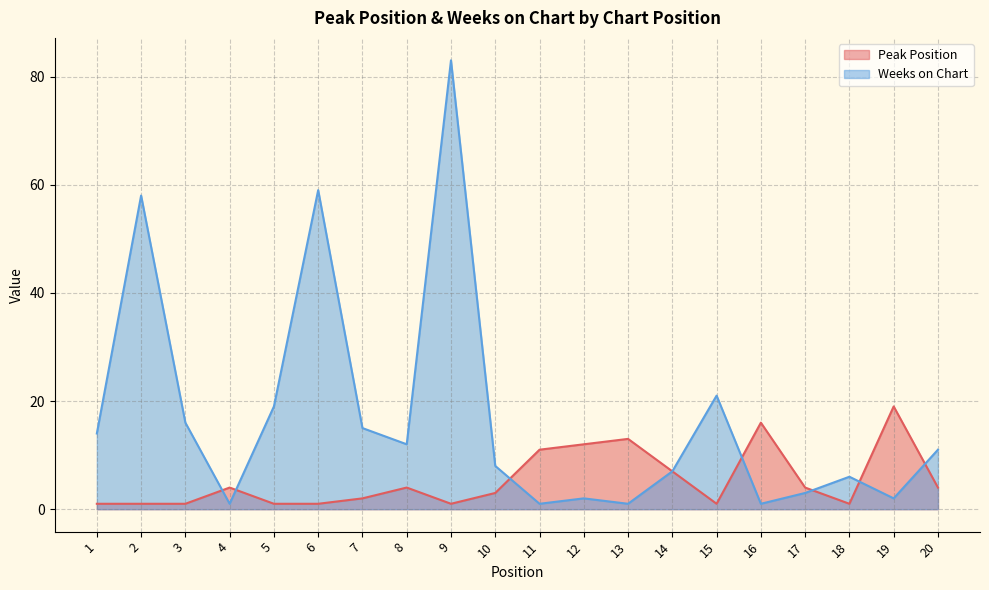

What is the difference between the maximum and minimum values in the Weeks on Chart series?

82